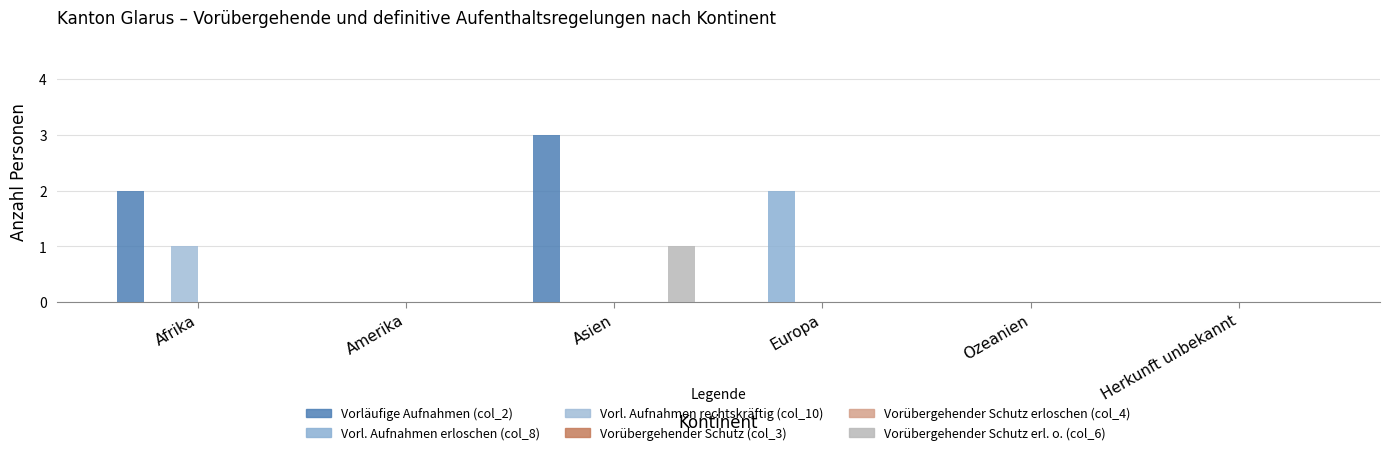

List the labels in order of Vorübergehender Schutz (col_3) value, smallest first.

Afrika, Amerika, Asien, Europa, Ozeanien, Herkunft unbekannt